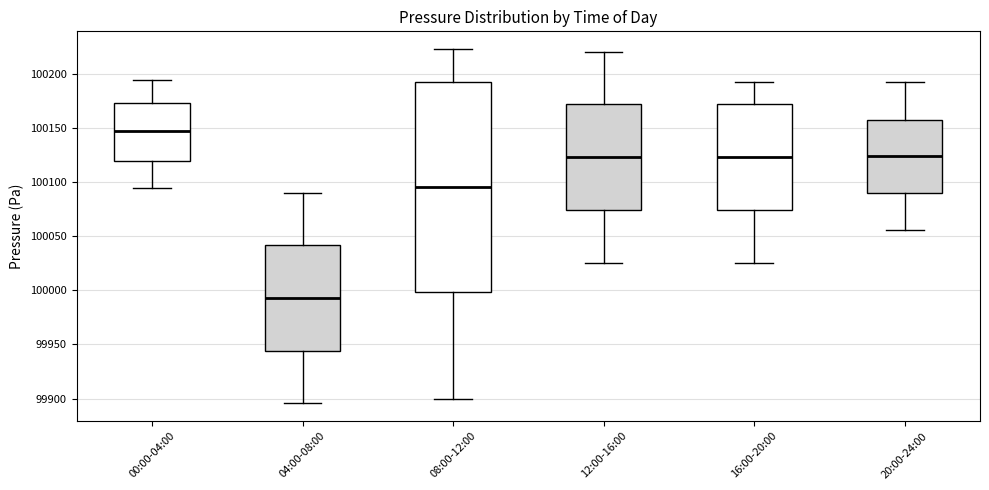

Which box has the highest median line?

00:00-04:00